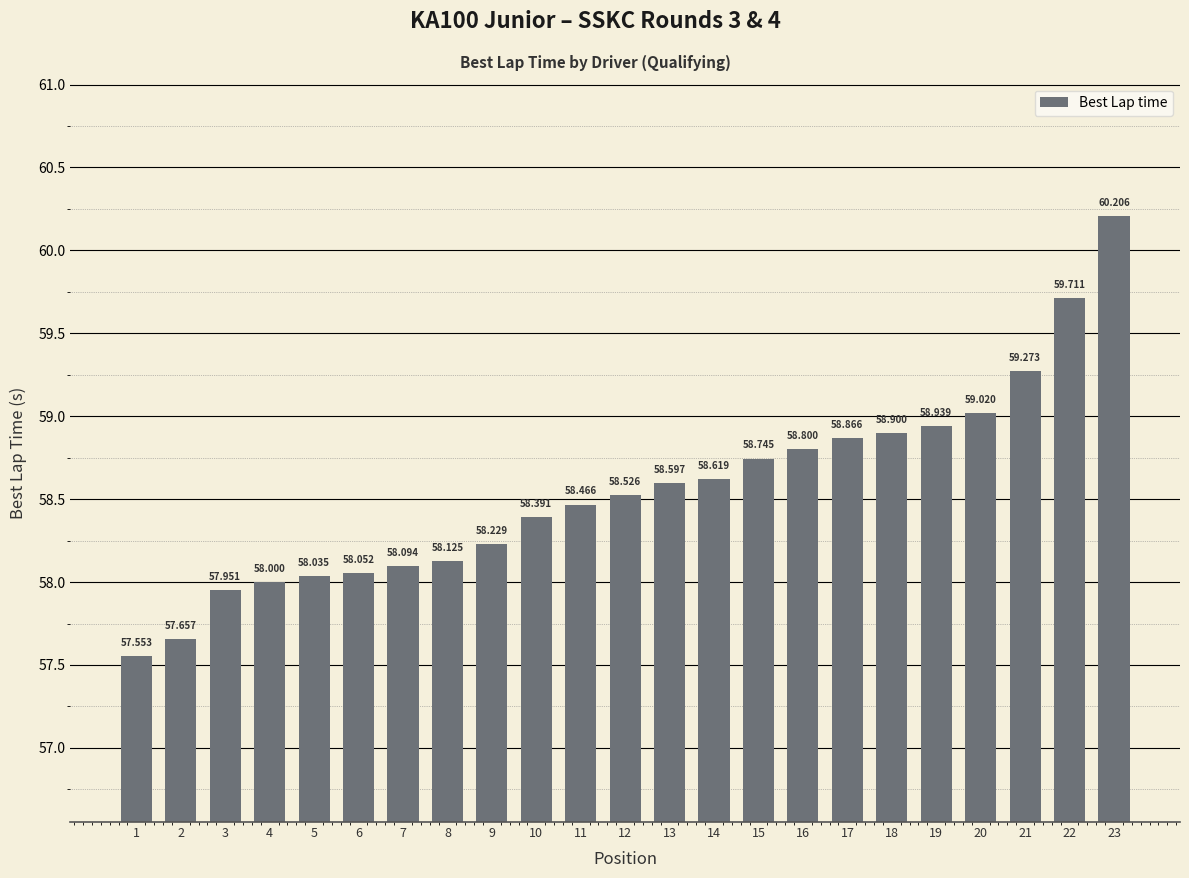

What is the difference between the second highest and minimum values?

2.2